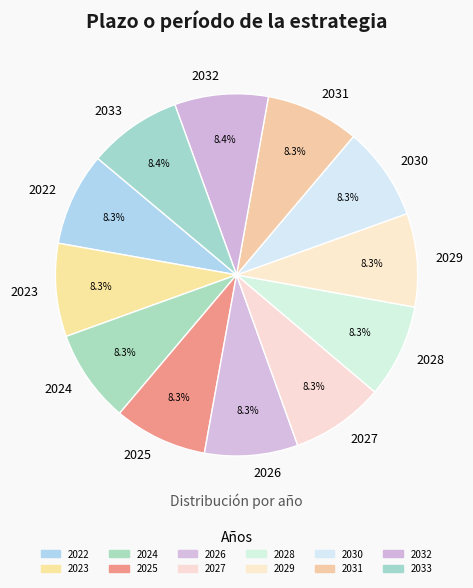

To the nearest percent, what portion does 2032 represent?

8%